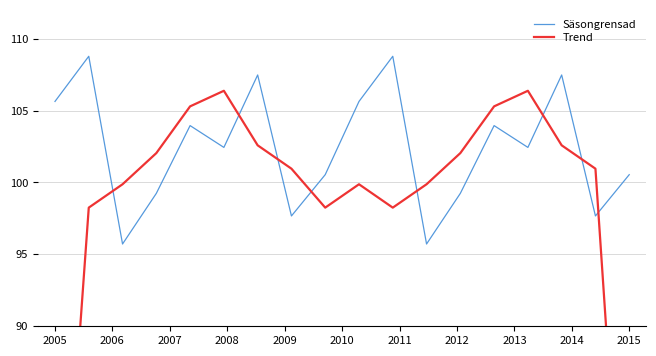

How many times do Trend and Säsongrensad cross each other?

8